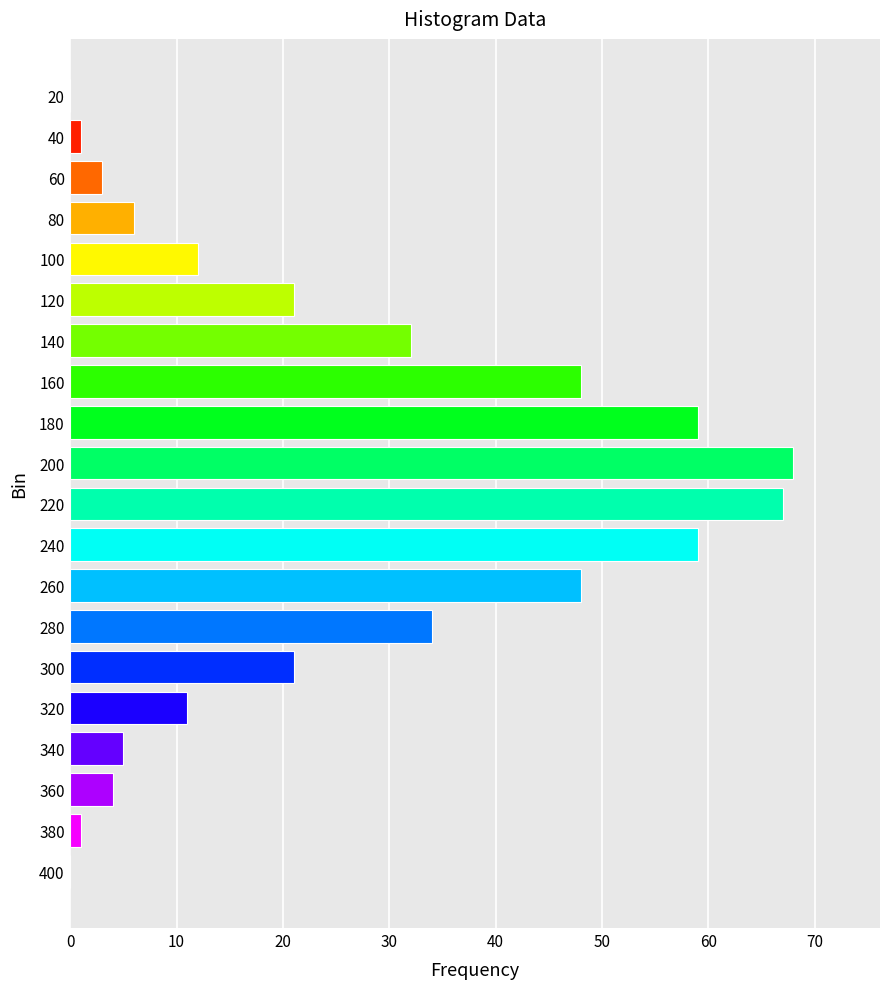

What is the sum of the values at 260 and 60?

51